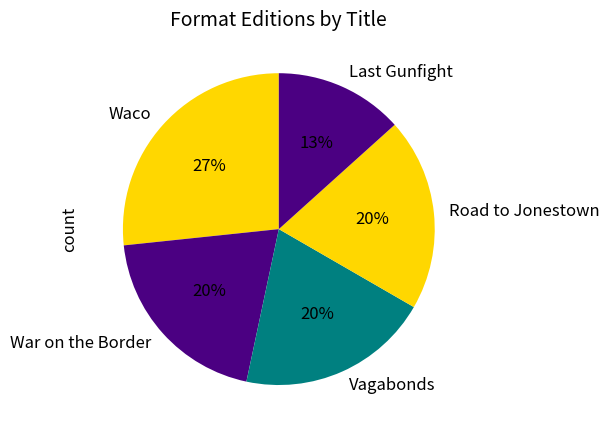

How many slices are in this pie chart?

5